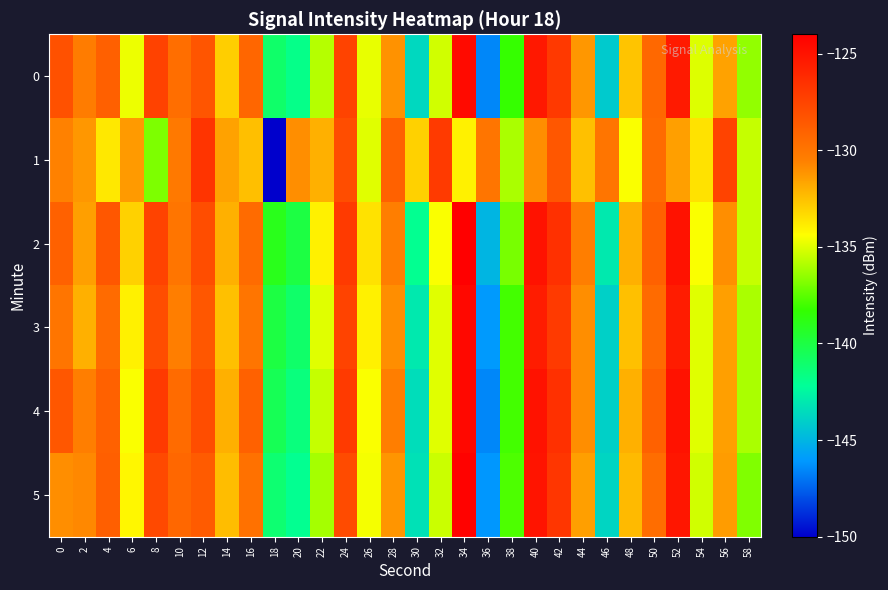

Reading left to right, list all the values displayed in this chart.

0: 0=-128.2	2=-130.3	4=-129.0	6=-134.7	8=-127.4	10=-129.6	12=-128.4	14=-132.9	16=-129.2	18=-141.0	20=-141.8	22=-135.8	24=-127.5	26=-134.9	28=-131.1	30=-143.7	32=-135.3	34=-124.6	36=-146.5	38=-138.2	40=-125.3	42=-127.0	44=-131.2	46=-144.2	48=-132.6	50=-129.3	52=-125.4	54=-135.1	56=-131.6	58=-136.5
1: 0=-130.6	2=-131.2	4=-133.7	6=-131.3	8=-136.9	10=-130.2	12=-126.7	14=-131.6	16=-132.4	18=-150.2	20=-131.0	22=-132.0	24=-128.0	26=-135.0	28=-129.0	30=-133.0	32=-127.0	34=-134.0	36=-130.0	38=-136.0	40=-131.0	42=-128.5	44=-132.5	46=-130.0	48=-134.5	50=-129.5	52=-131.5	54=-133.5	56=-127.5	58=-135.5
2: 0=-129.0	2=-131.5	4=-128.5	6=-133.0	8=-127.5	10=-130.0	12=-128.0	14=-132.0	16=-129.5	18=-139.0	20=-140.0	22=-134.0	24=-127.0	26=-133.5	28=-130.5	30=-142.0	32=-134.5	34=-124.0	36=-145.0	38=-137.0	40=-125.0	42=-126.5	44=-130.5	46=-143.0	48=-132.0	50=-129.0	52=-125.0	54=-134.5	56=-131.0	58=-135.5
3: 0=-130.0	2=-132.0	4=-129.5	6=-134.0	8=-128.0	10=-130.5	12=-128.5	14=-132.5	16=-130.0	18=-140.0	20=-141.0	22=-135.0	24=-127.5	26=-134.0	28=-131.0	30=-143.0	32=-135.0	34=-124.5	36=-146.0	38=-138.0	40=-125.5	42=-127.0	44=-131.0	46=-144.0	48=-132.5	50=-129.5	52=-125.5	54=-135.0	56=-131.5	58=-136.0
4: 0=-128.5	2=-130.5	4=-129.0	6=-134.5	8=-127.0	10=-129.5	12=-128.0	14=-132.0	16=-129.0	18=-140.5	20=-141.5	22=-135.5	24=-127.0	26=-134.5	28=-130.5	30=-143.5	32=-135.0	34=-124.5	36=-146.5	38=-138.0	40=-125.0	42=-126.5	44=-131.0	46=-144.0	48=-132.0	50=-129.0	52=-125.0	54=-135.0	56=-131.5	58=-136.0
5: 0=-131.0	2=-130.8	4=-128.9	6=-134.2	8=-127.8	10=-129.3	12=-128.7	14=-132.4	16=-129.8	18=-141.2	20=-142.0	22=-136.1	24=-127.9	26=-134.6	28=-131.2	30=-143.3	32=-135.4	34=-124.2	36=-146.1	38=-137.8	40=-125.1	42=-126.8	44=-131.5	46=-143.8	48=-132.3	50=-129.6	52=-125.2	54=-135.3	56=-131.4	58=-136.8